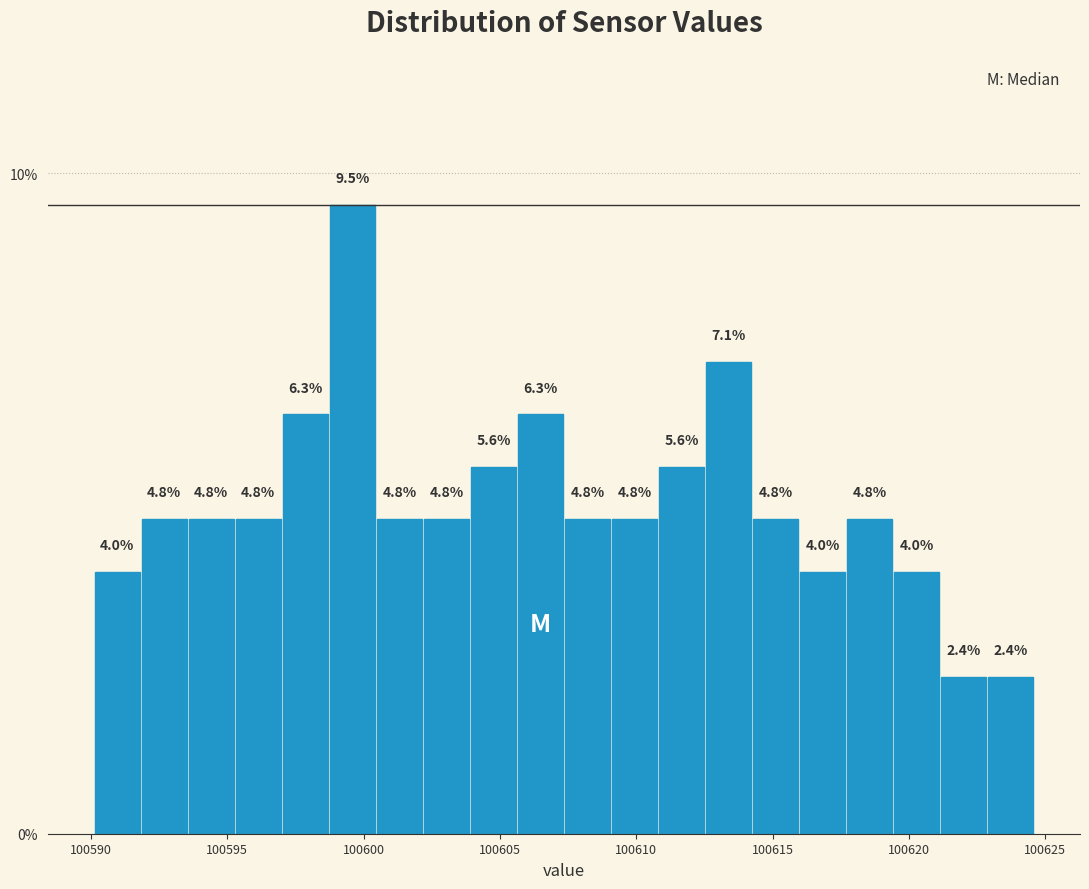

Around what value on the x-axis is the tallest bar? Give the approximate position of its centre, as read against the axis.

100599.5